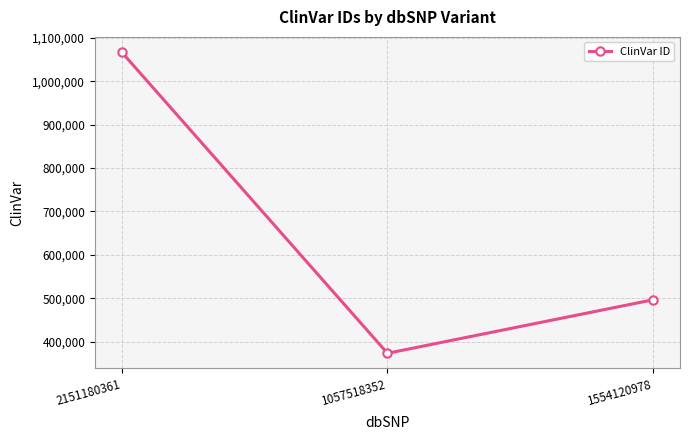

List the labels in order of value, smallest first.

1057518352, 1554120978, 2151180361